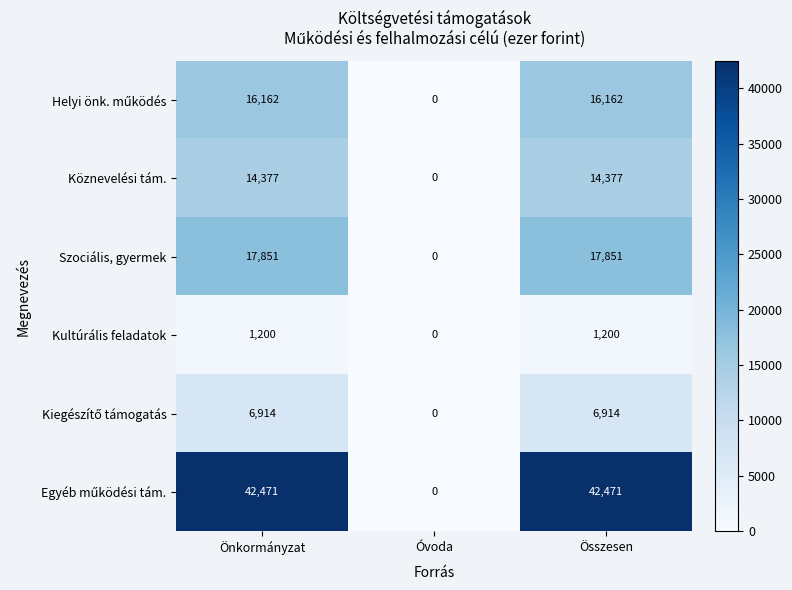

At which category does the chart reach its minimum across all series?

Óvoda